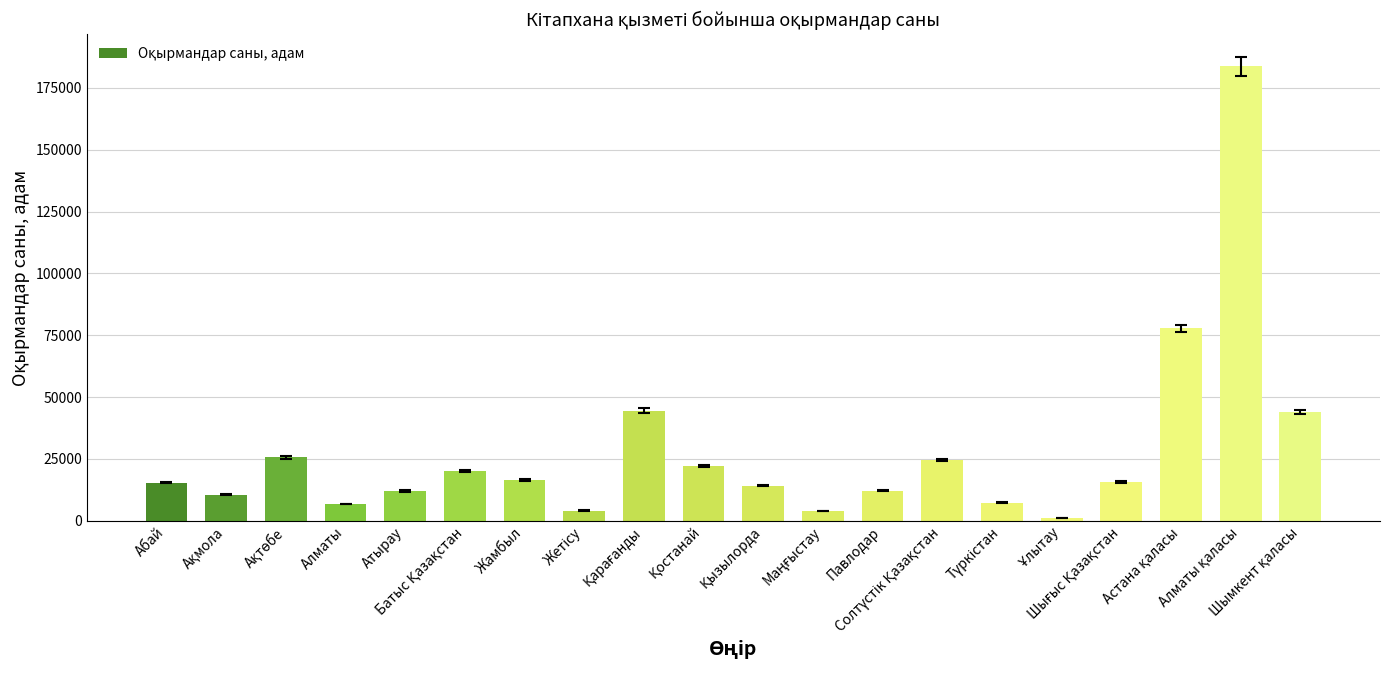

What is the greatest value displayed?

183644